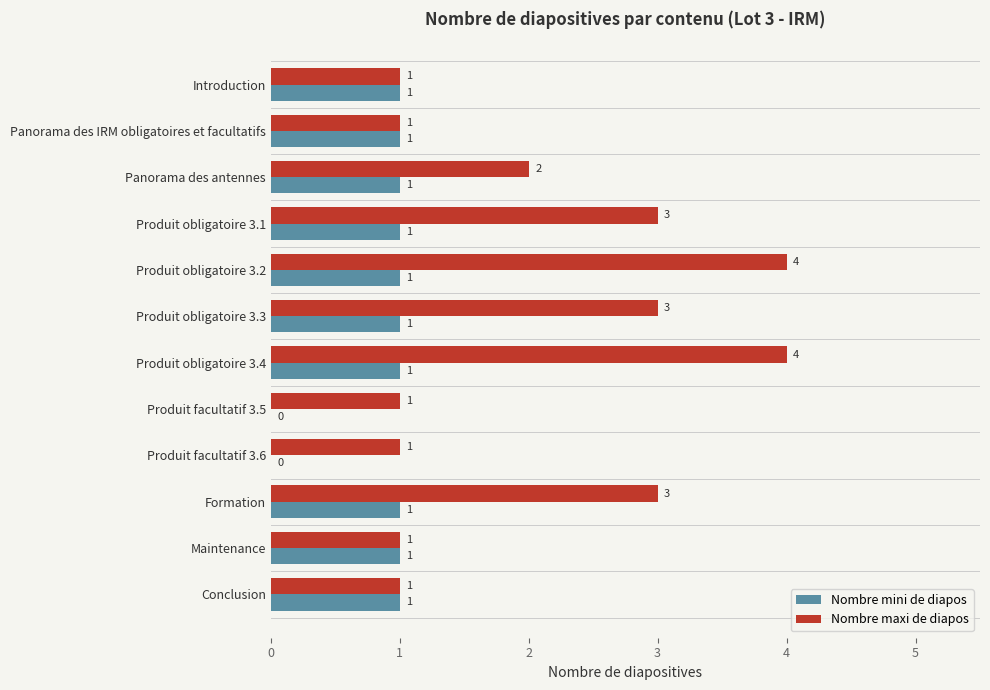

What is the sum of the Nombre maxi de diapos values at Produit facultatif 3.5 and Produit obligatoire 3.1?

4